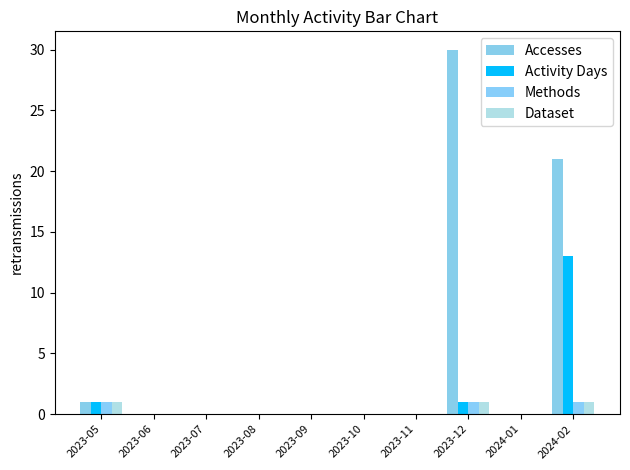

True or false: Accesses has a value of 30 at 2023-12.

True